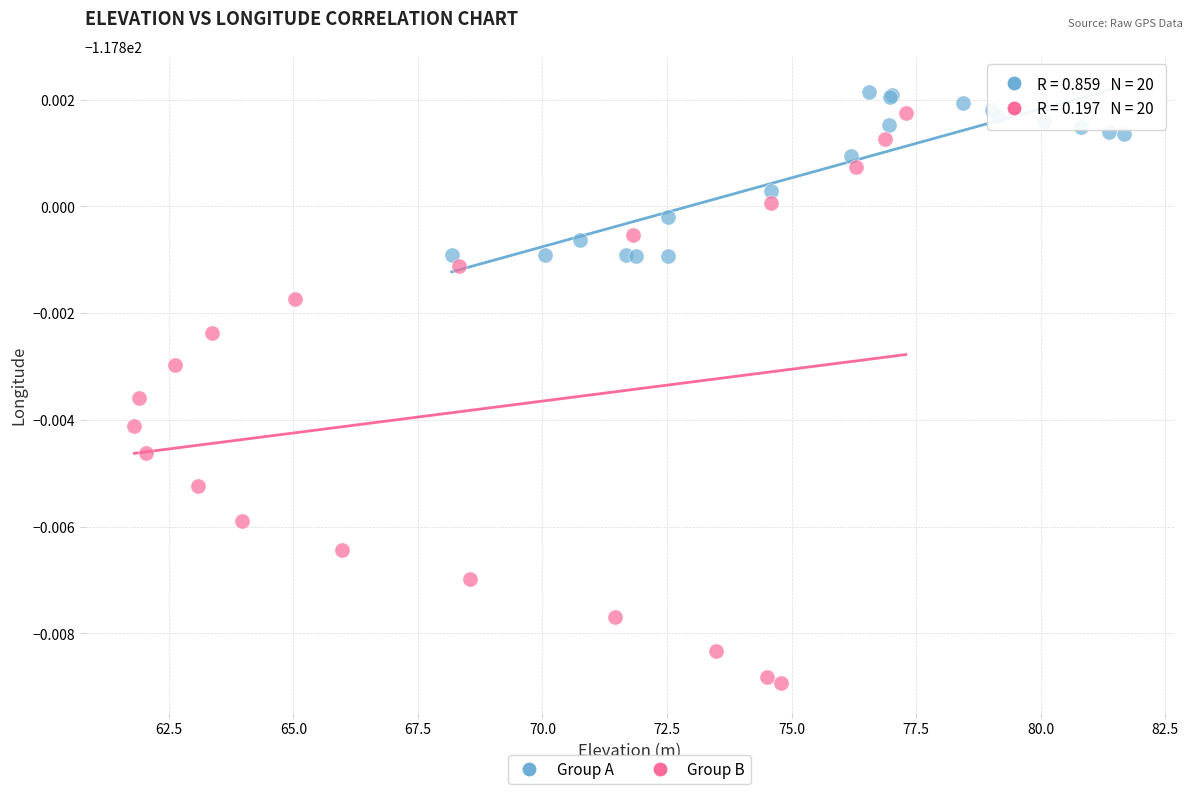

What are all the series names shown in the legend?

Group A, Group B